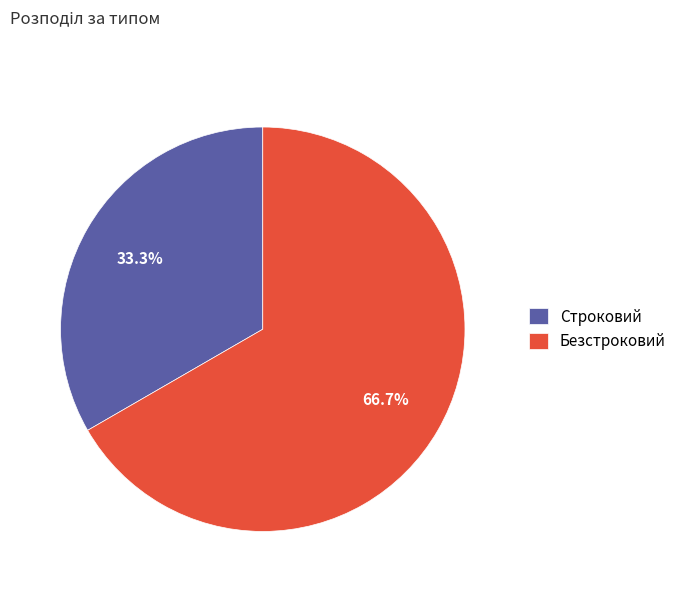

To the nearest percent, what is the average slice percentage?

50%